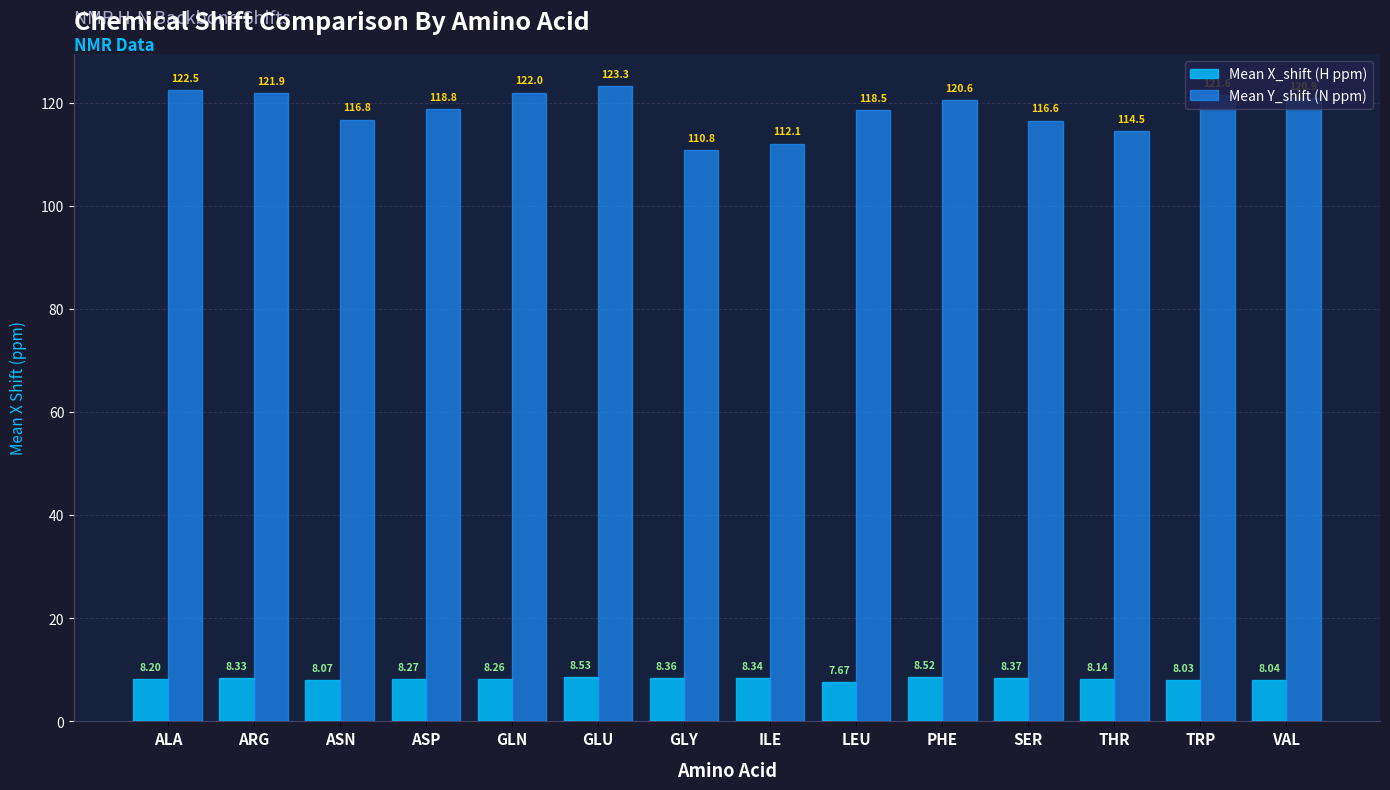

What is the total value across all series at TRP?

129.6